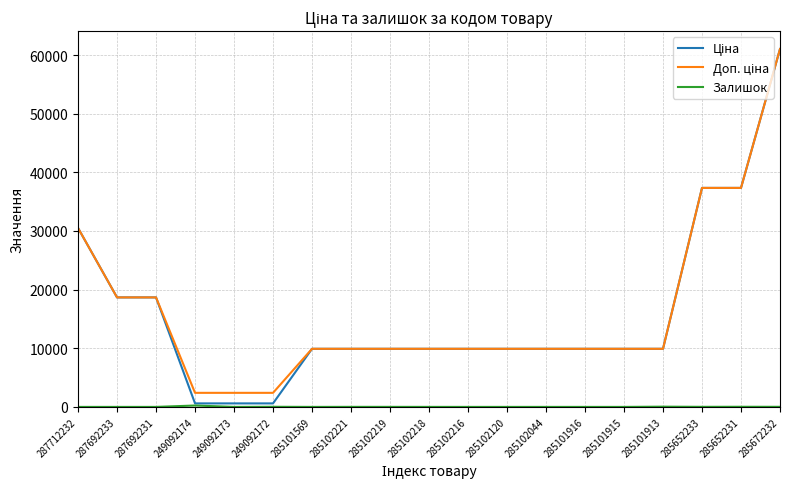

At which category is the sum across all series the highest?

285672232